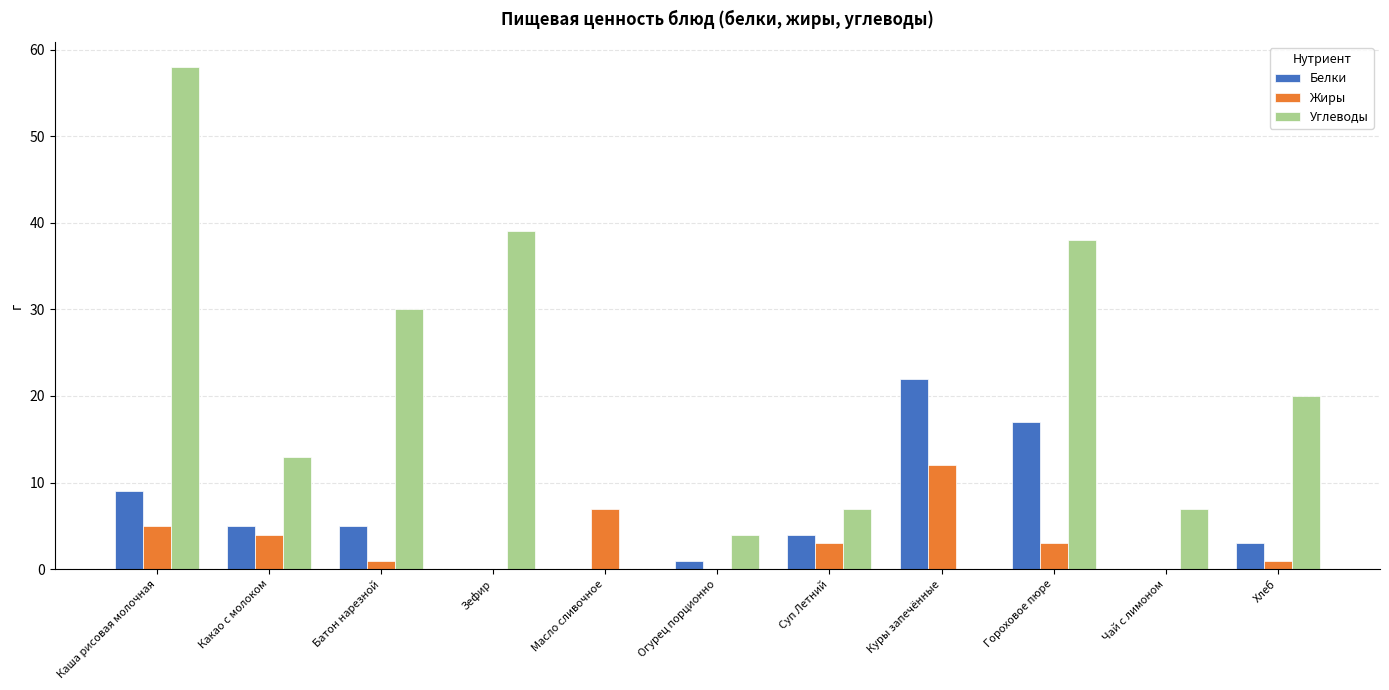

What is the sum of all Белки values?

66